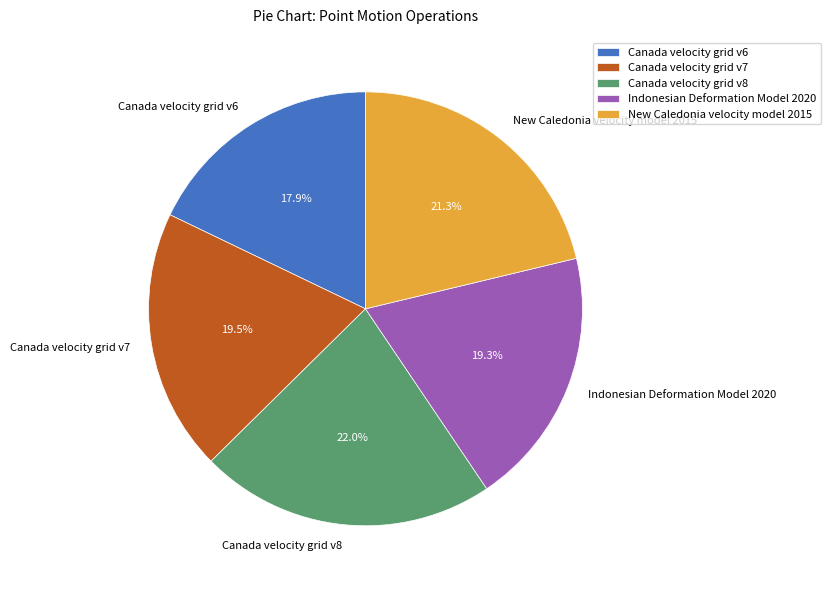

What portion of the pie excludes Canada velocity grid v7?

80.5%